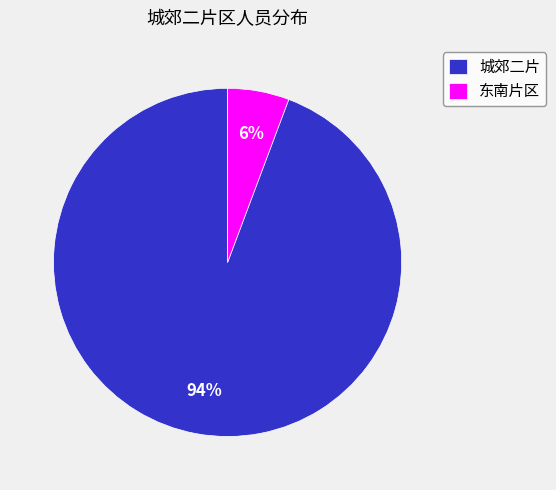

To the nearest percent, what percentage of the pie is 城郊二片?

94%